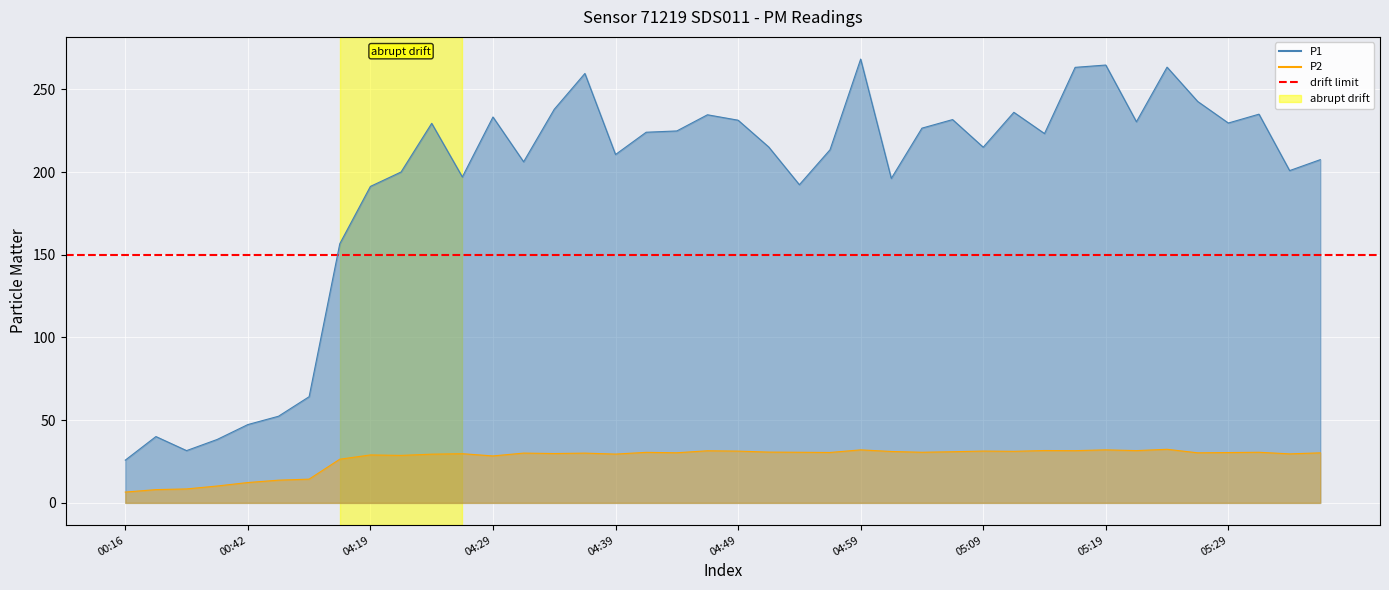

In P2, how many points are higher than both neighbors (excluding endpoints)?

12